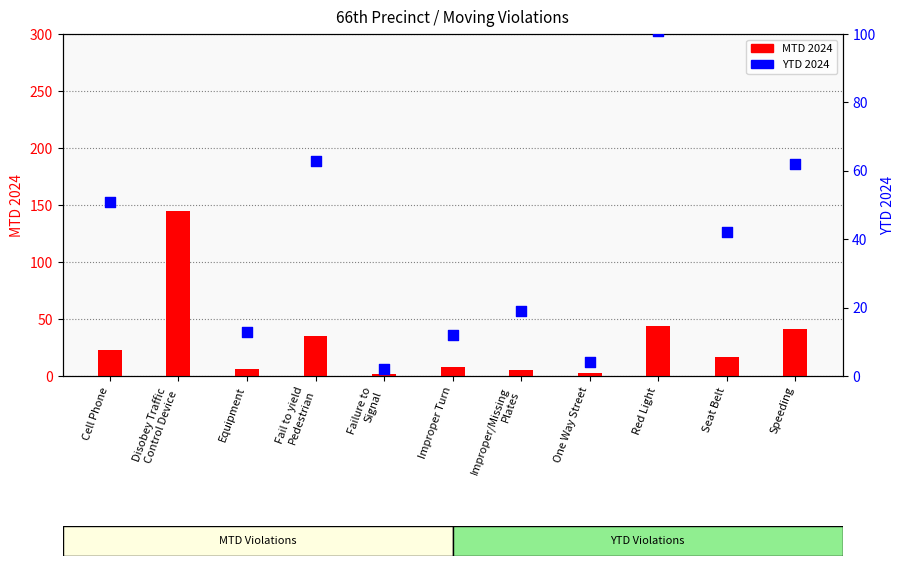

Is the value of MTD 2024 at Improper Turn greater than the value of YTD 2024 at Red Light?

No